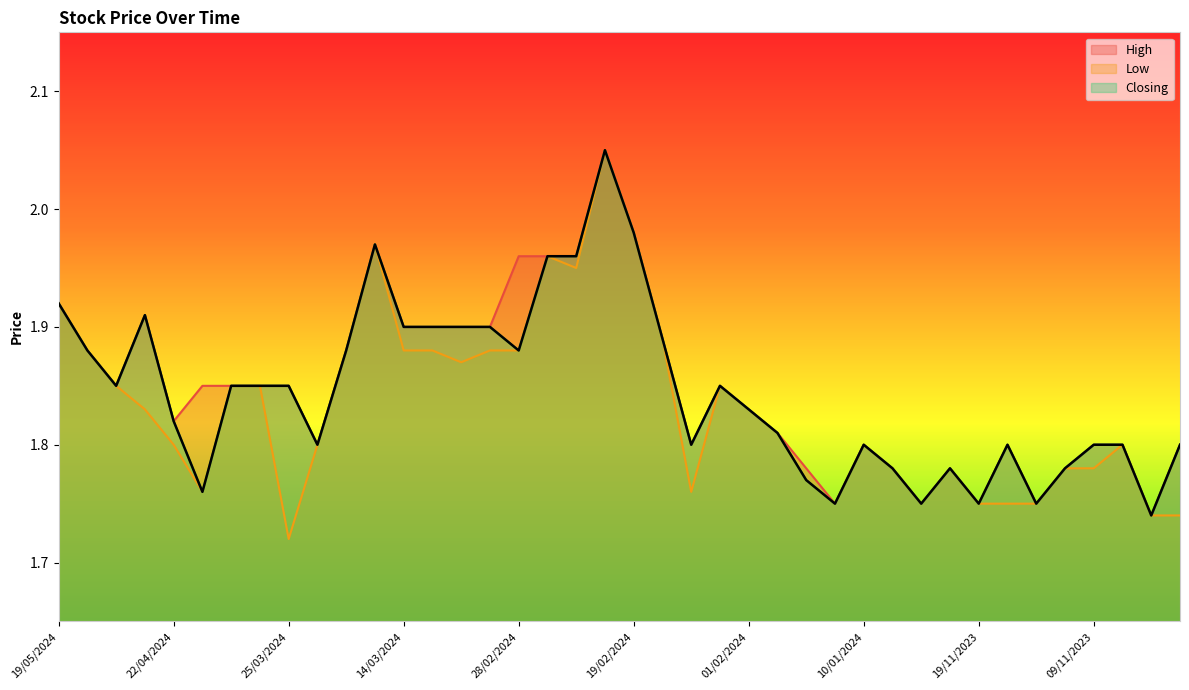

Which series has the largest total across all categories?

High